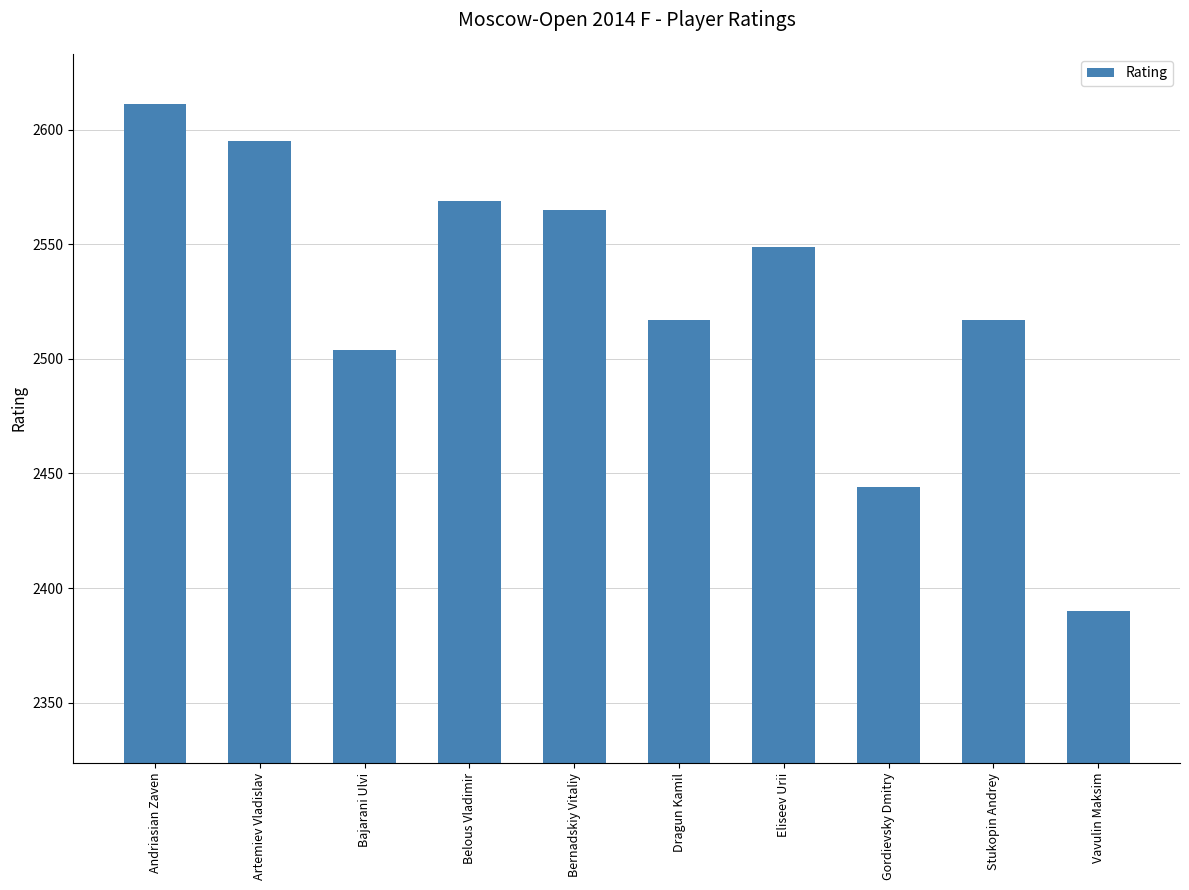

Which label corresponds to the smallest value in the chart?

Vavulin Maksim